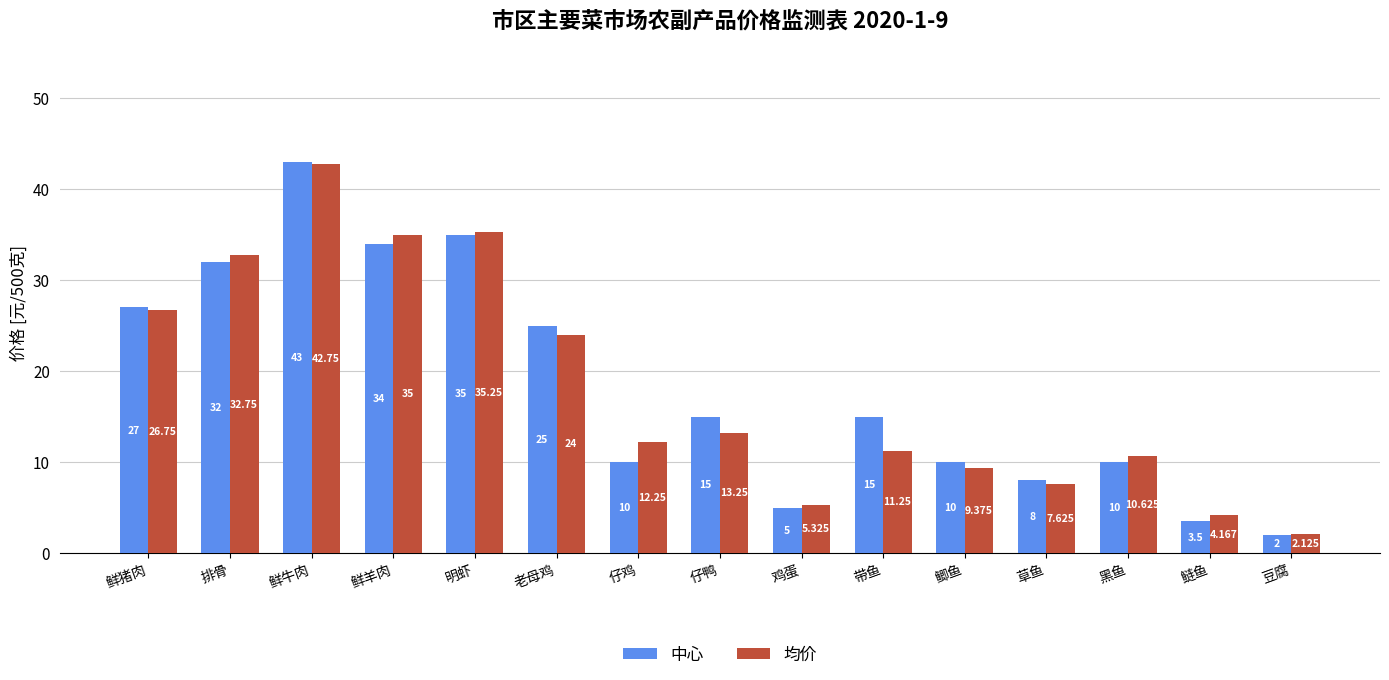

Which category has the lowest value in the 均价 series?

豆腐